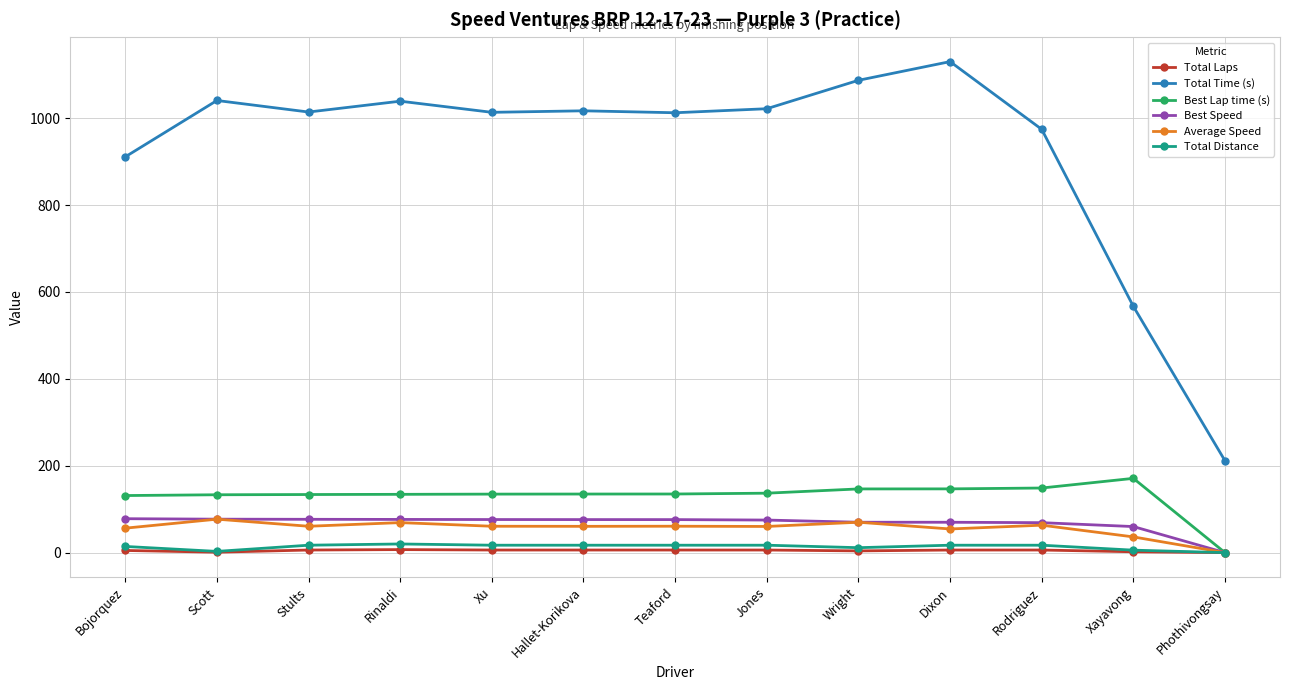

At how many categories does at least one series exceed 1029?

4